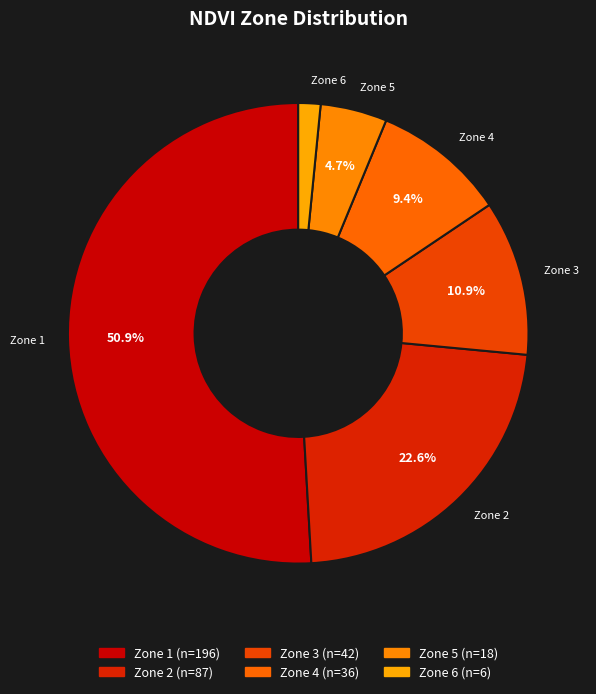

Which category has the biggest portion of the pie?

Zone 1